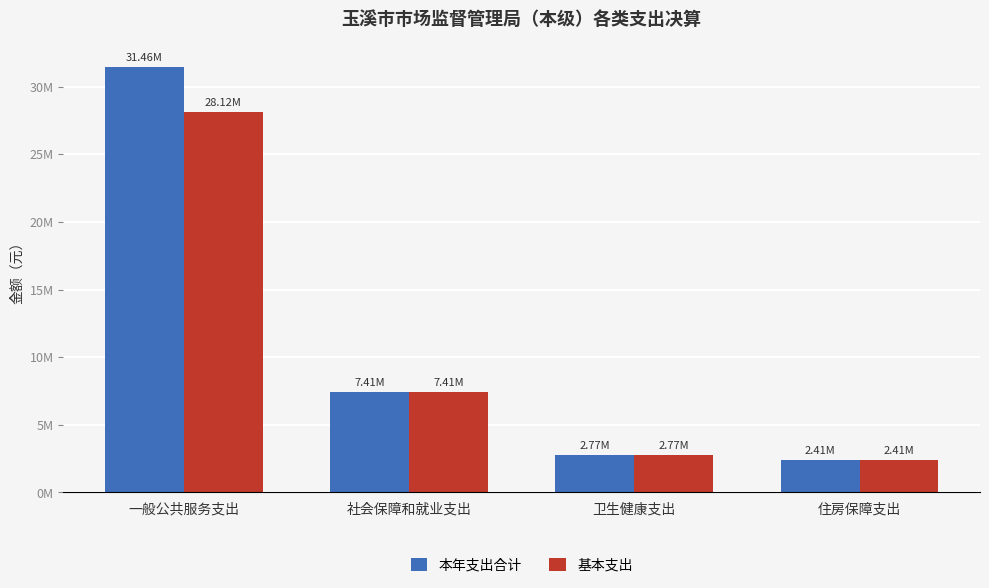

List the labels in order of 本年支出合计 value, largest first.

一般公共服务支出, 社会保障和就业支出, 卫生健康支出, 住房保障支出